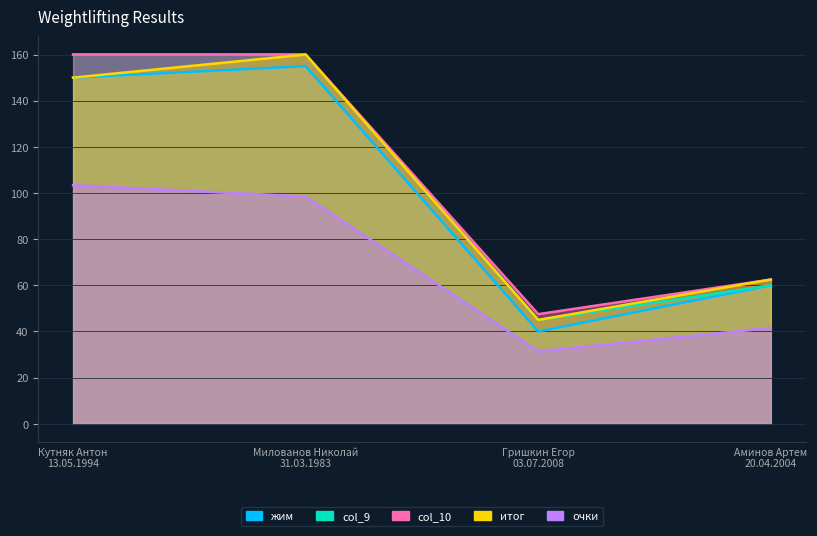

True or false: col_9 has more than 1 points higher than both neighbors.

False